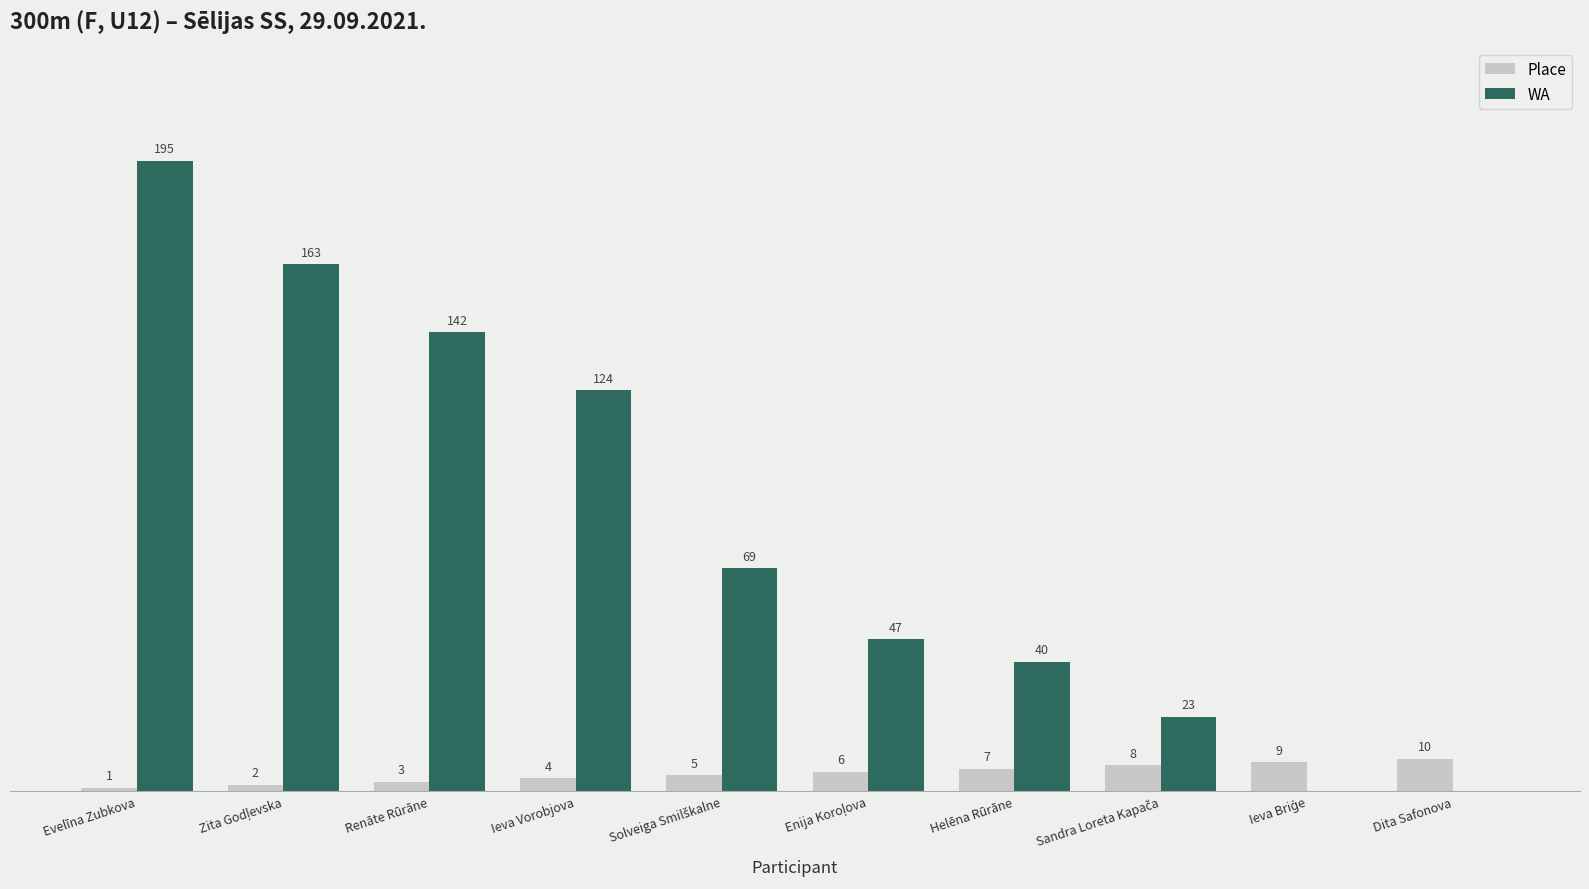

At which label does Place reach its peak?

Dita Safonova